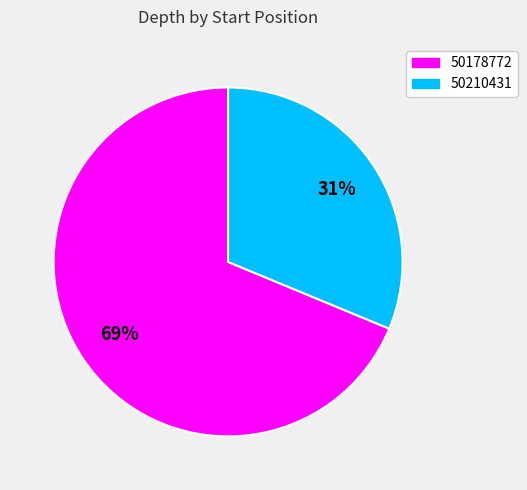

True or false: 50210431 accounts for 31% of the total.

True